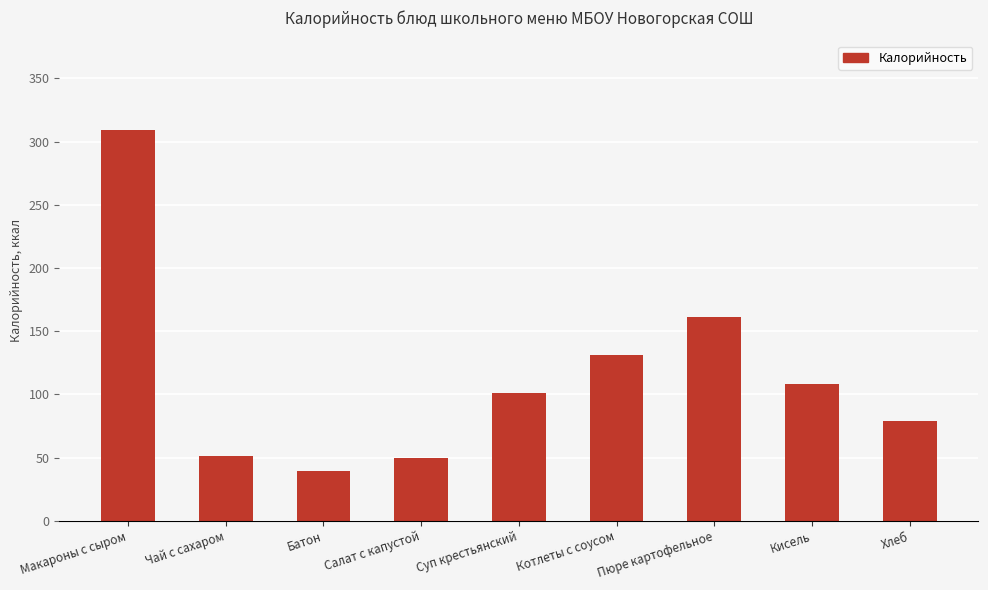

What is the value of the 4th bar from the left?

50